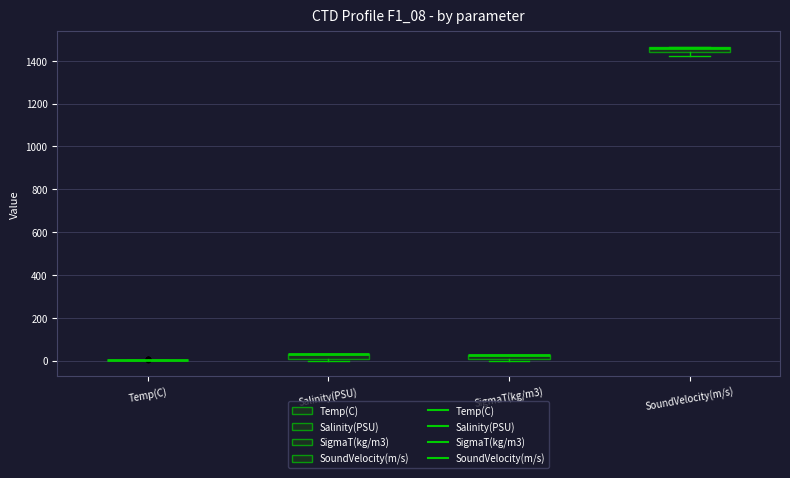

Where is the lower edge of the box for SoundVelocity(m/s) on the y-axis? The values are not printed on the chart, so give them approximately, as read against the axis.

1440